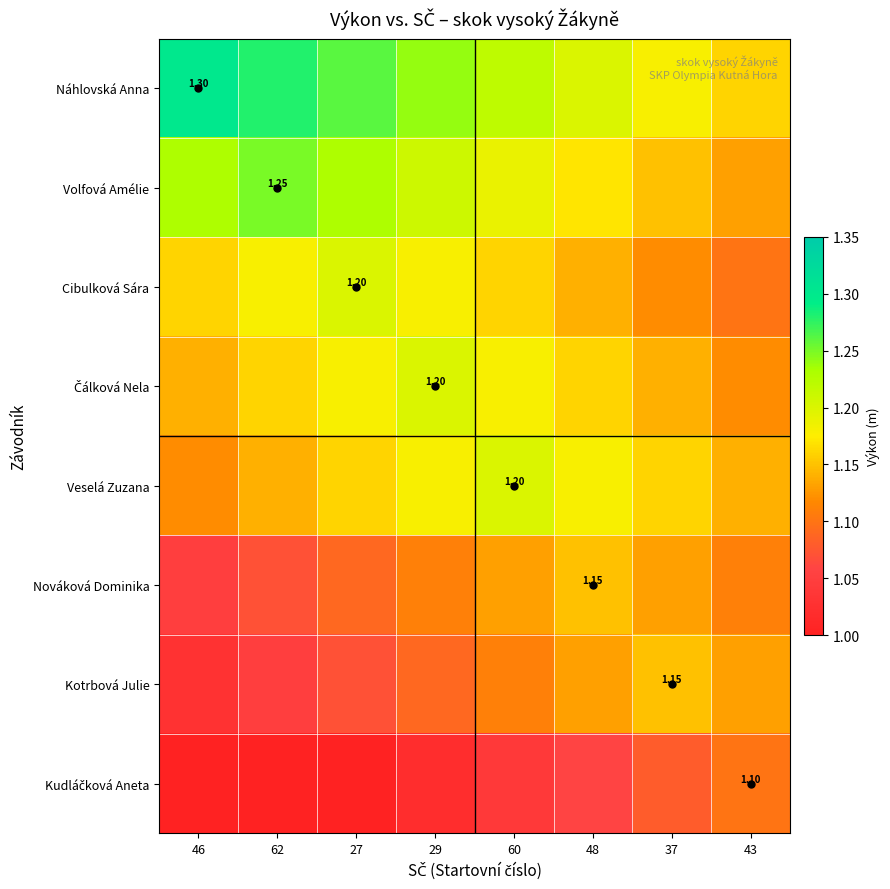

Read the Náhlovská Anna value at 48.

1.2